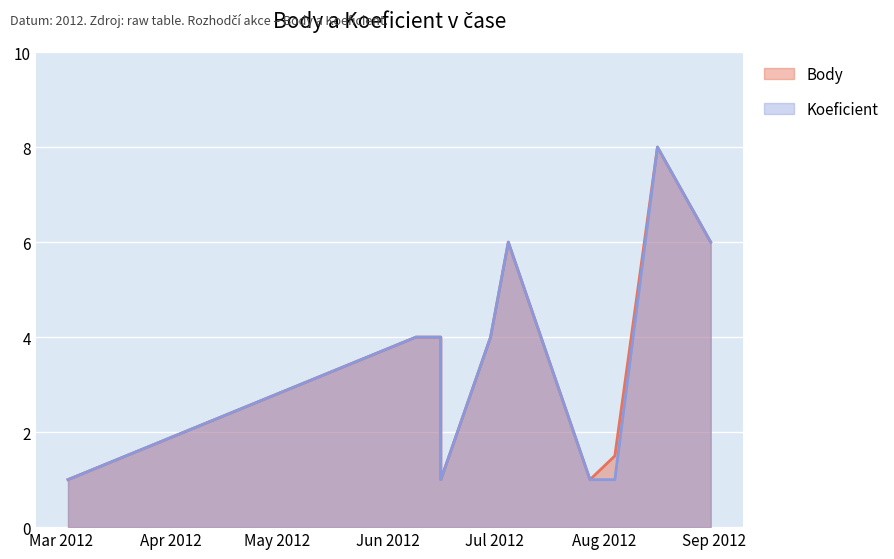

What is the value of the Koeficient point at the 8th from the left?

1.0